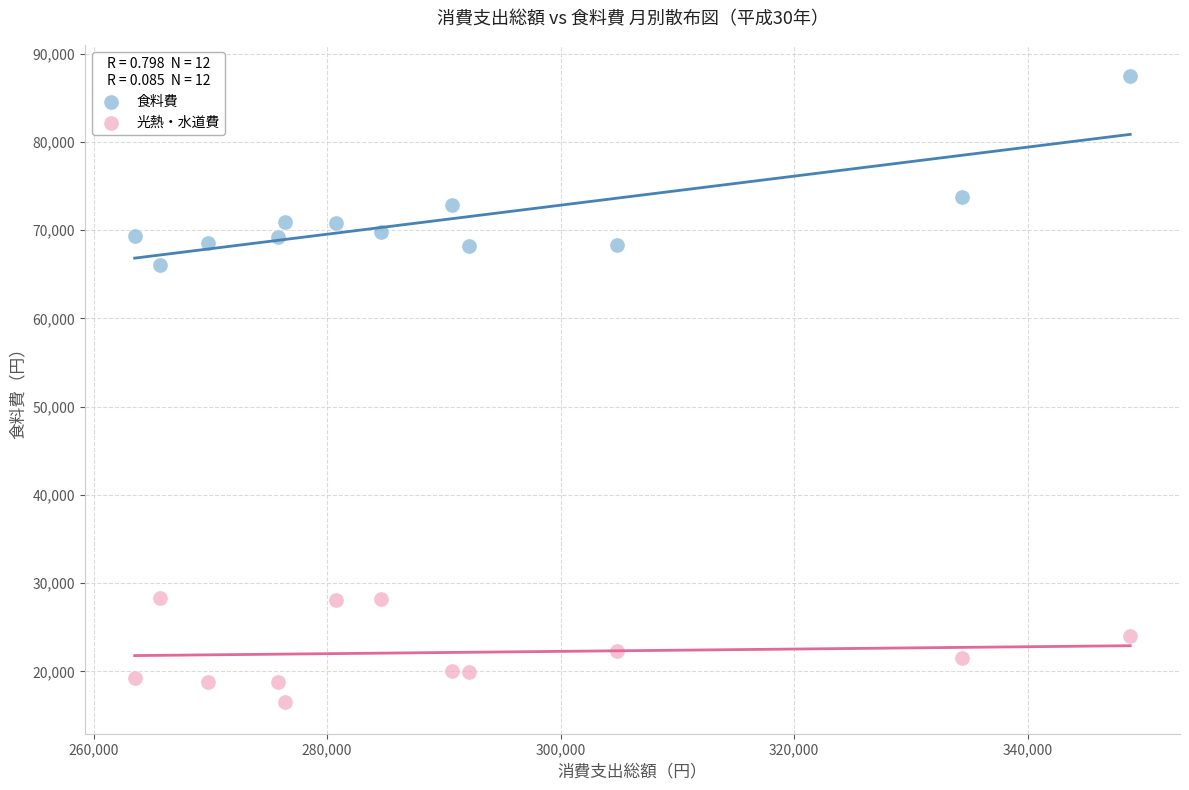

Which series has the largest Y range (max minus min)?

食料費